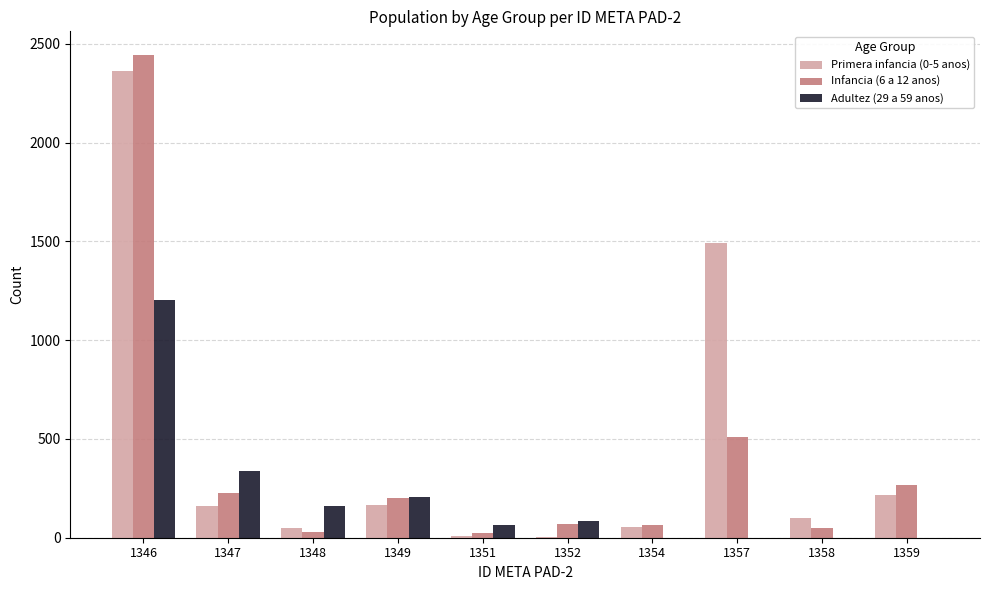

What value does the Adultez (29 a 59 anos) series have at 1346, to the nearest 50?

1200